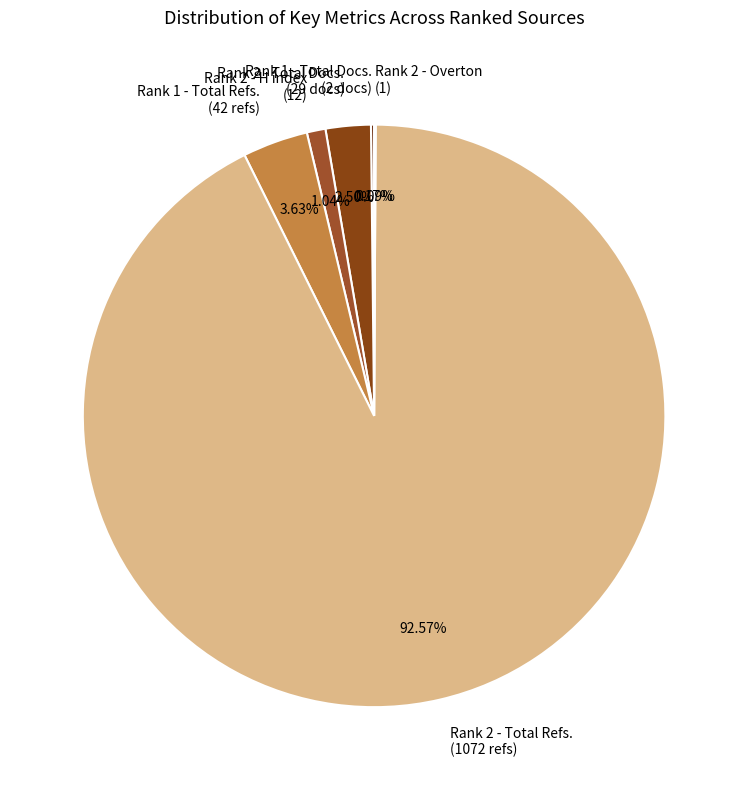

To the nearest percent, what is the difference between the largest and smallest slice percentages?

92%